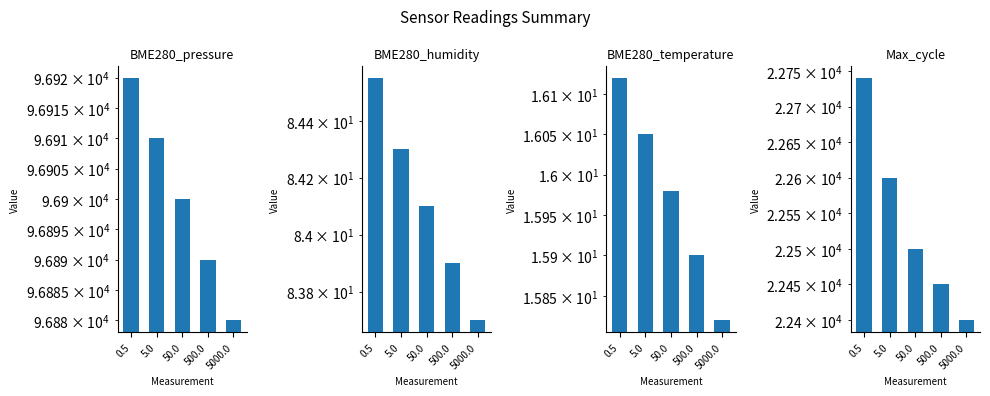

Rank the series by their maximum value, from highest to lowest.

BME280_pressure, Max_cycle, BME280_humidity, BME280_temperature